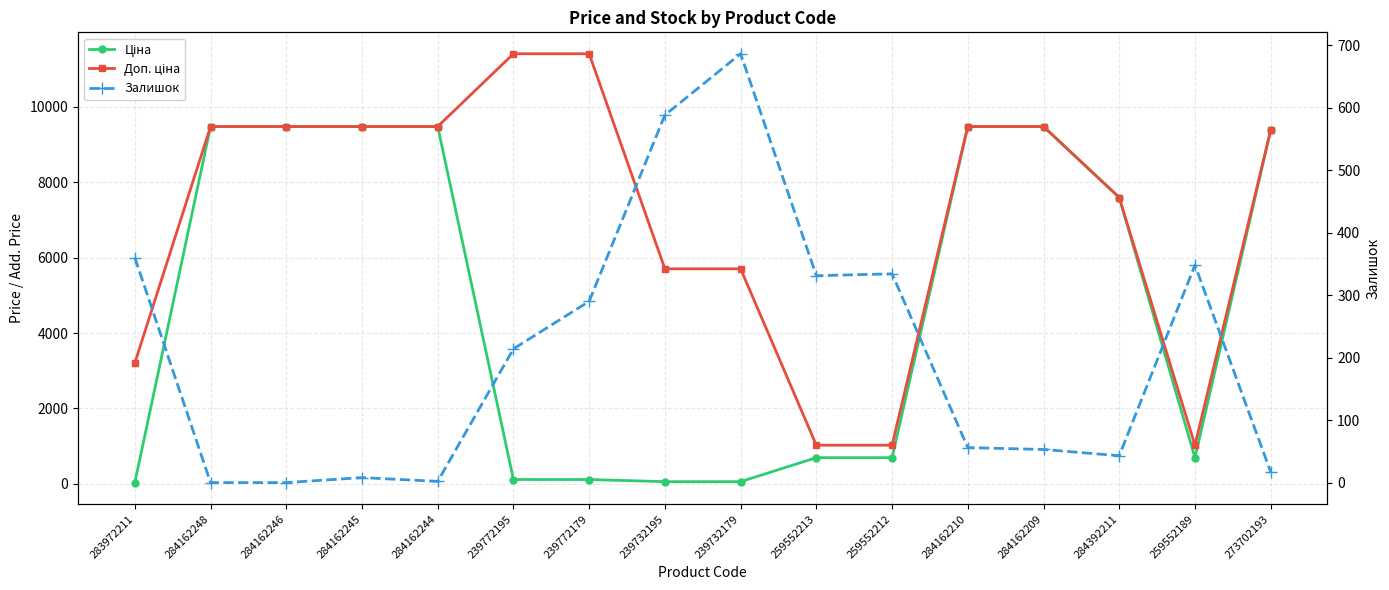

Reading left to right, what are all the values shown in this chart?

Ціна: 32.0	9480.1	9480.1	9480.1	9480.1	114.1	114.1	57.0	57.0	693.7	693.7	9480.1	9480.1	7596.5	693.7	9384.0
Доп. ціна: 3205.0	9480.1	9480.1	9480.1	9480.1	11410.0	11410.0	5705.0	5705.0	1024.6	1024.6	9480.1	9480.1	7596.5	1024.6	9384.0
Залишок: 360.0	0.0	0.0	8.0	2.0	214.0	290.0	588.0	686.0	331.0	334.0	56.0	53.0	43.0	348.0	17.0